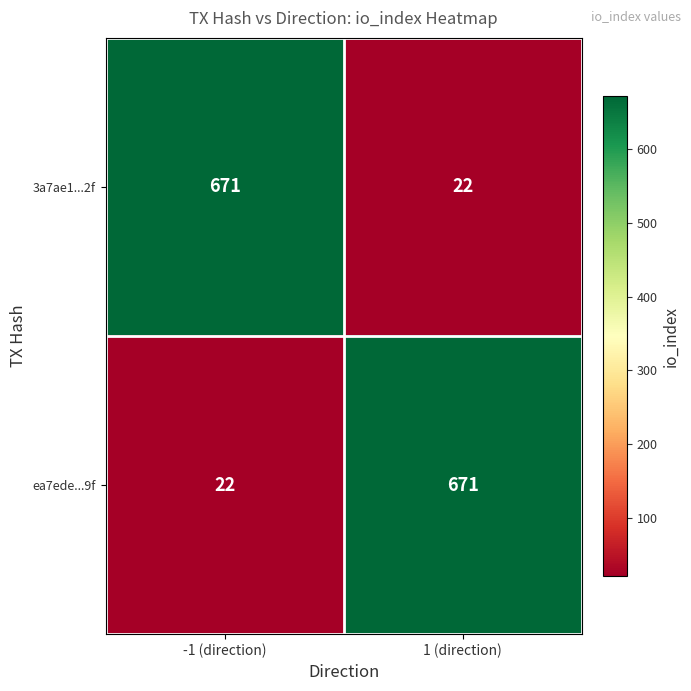

At which label does 3a7ae1...2f reach its minimum?

1 (direction)